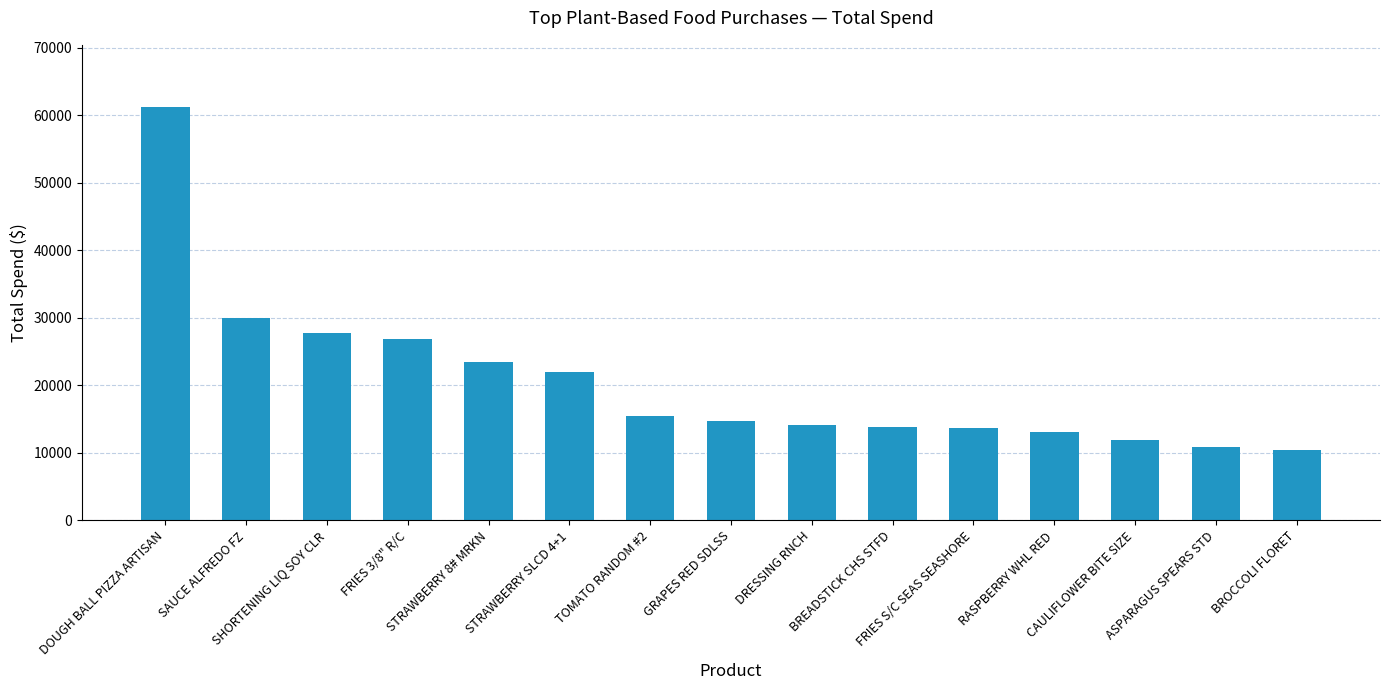

What is the difference between the maximum and second lowest values?

50318.6